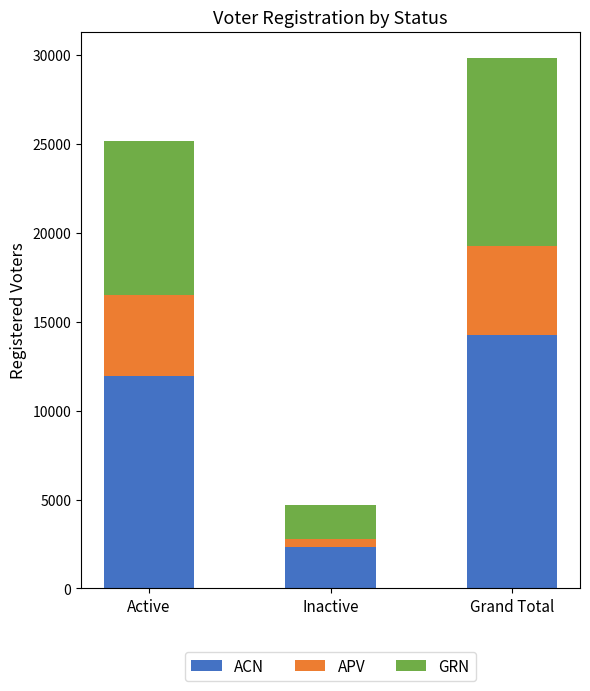

At which label is ACN closest to 8291?

Active